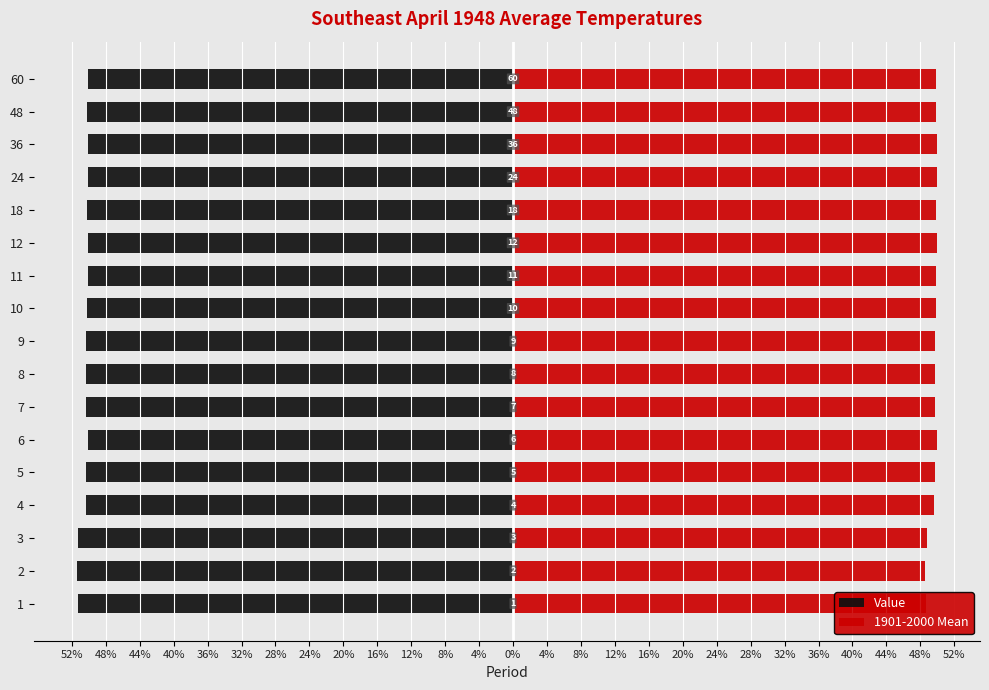

The Value series shows -30.5 at 12. True or false?

False